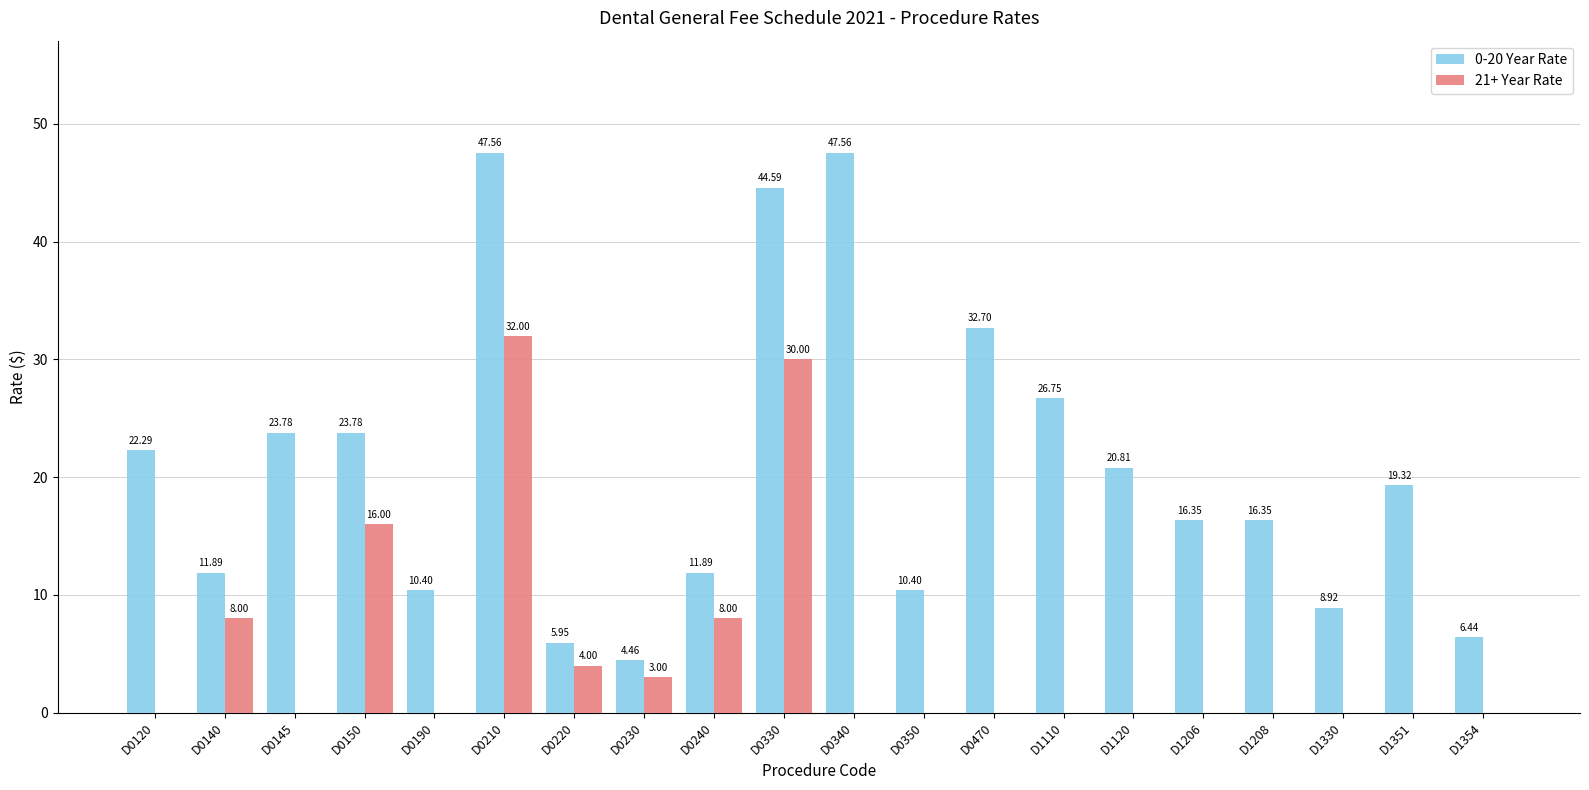

What is the sum of all 21+ Year Rate values?

101.0